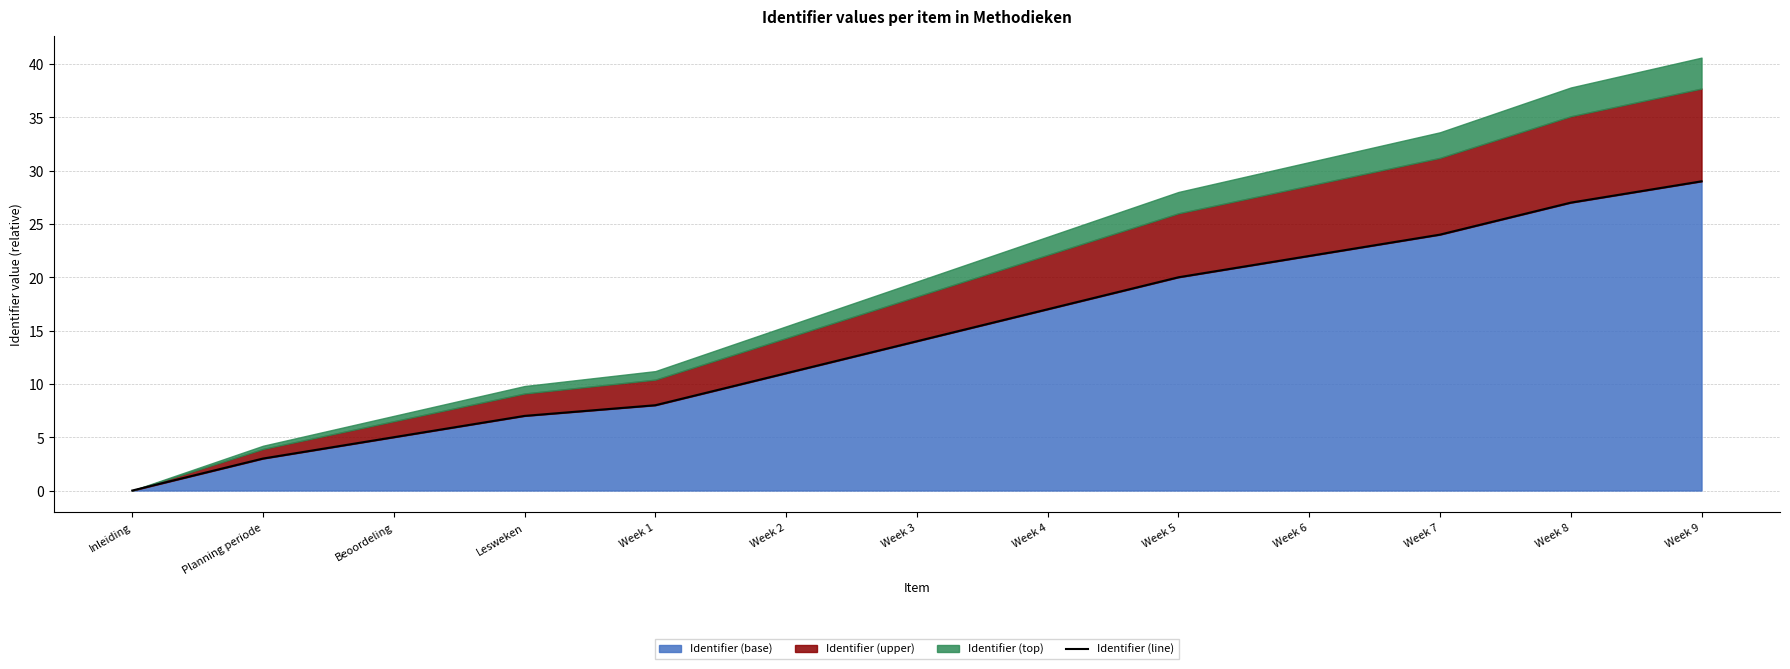

Which category has the highest value across all series?

Week 9